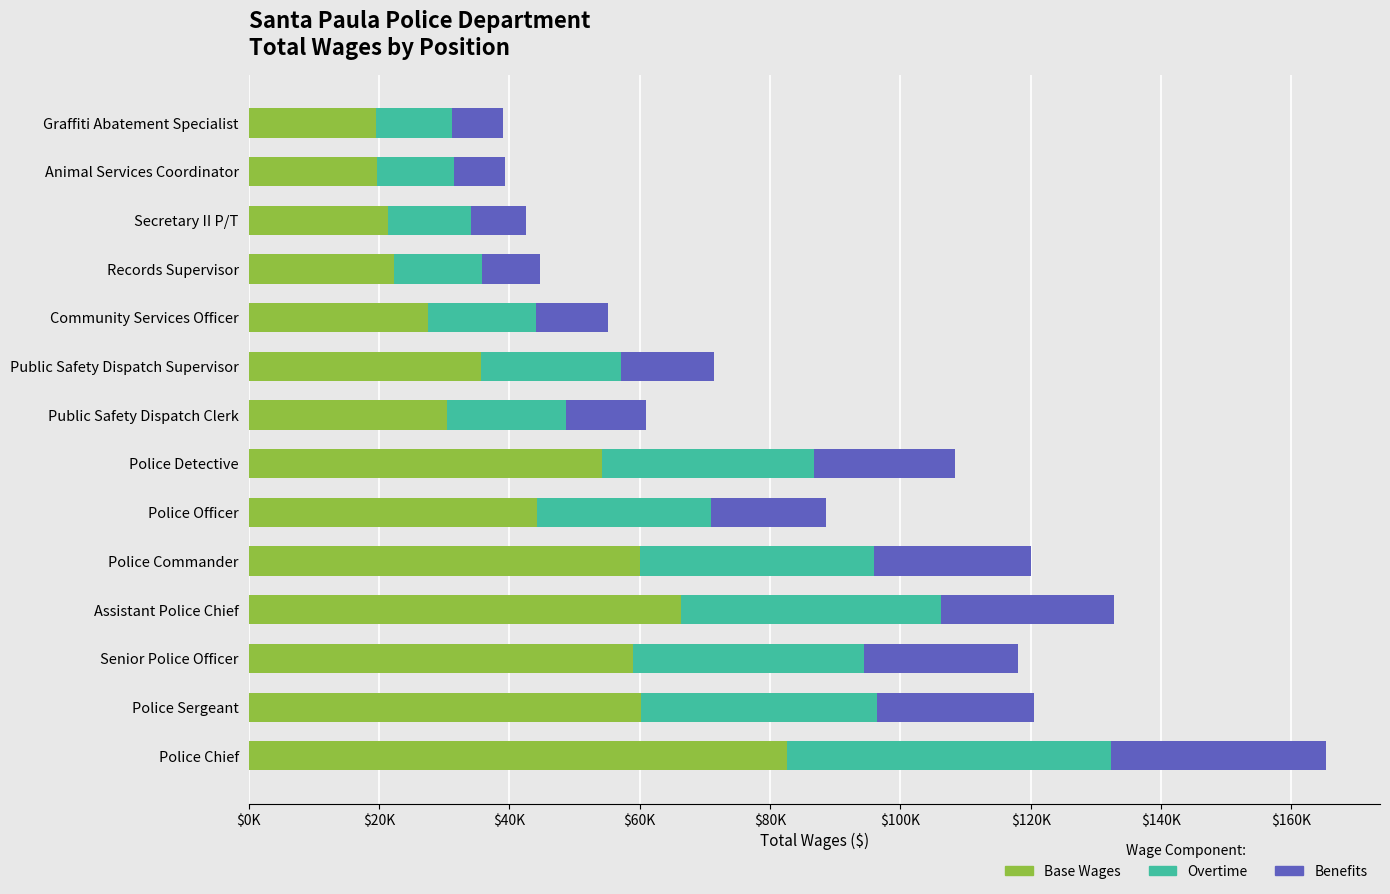

What are all the series names shown in the legend?

Base Wages, Overtime, Benefits